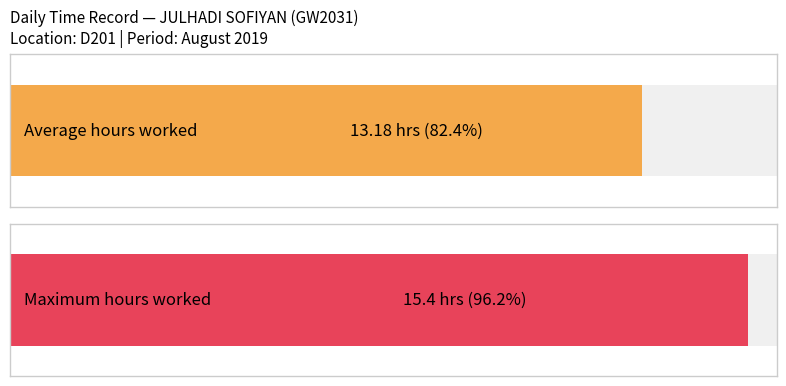

Is it true that the value at 6 is 21.1?

False